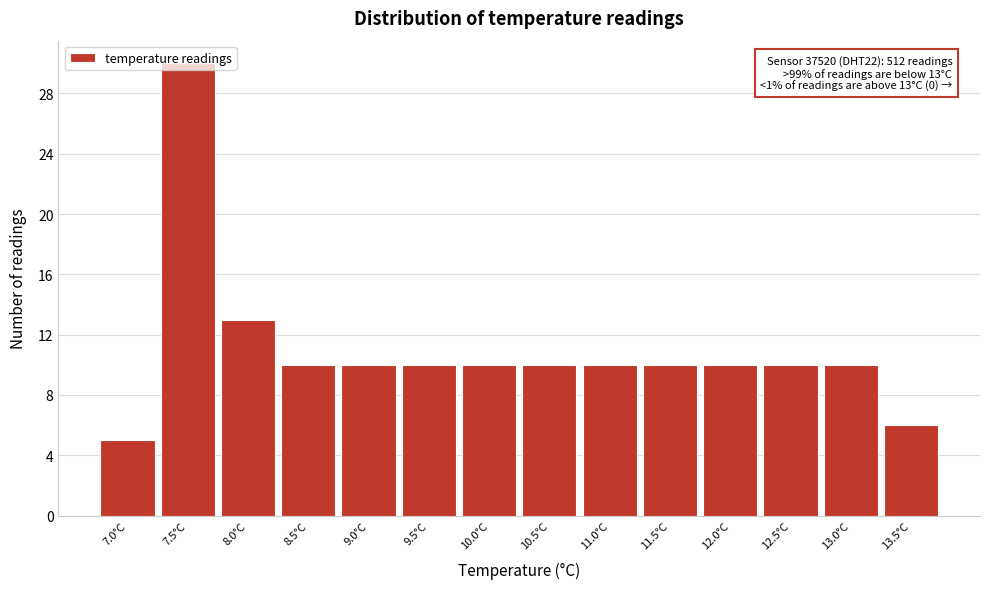

What is the value of the 8th bar from the left?

10